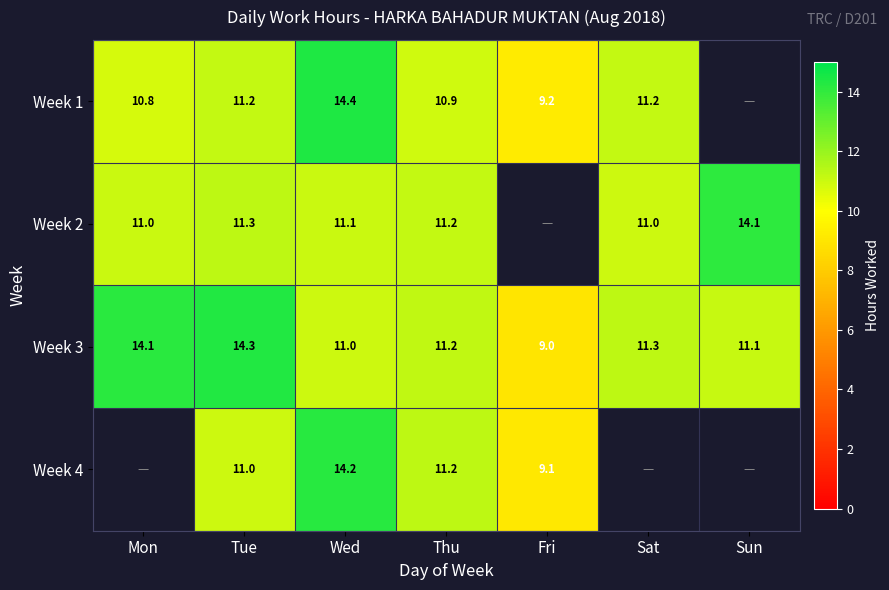

At which label does Week 3 first exceed 11?

Mon